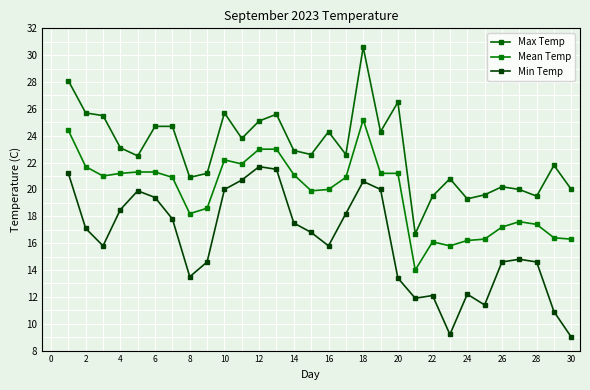

True or false: Mean Temp and Min Temp intersect in this chart.

False